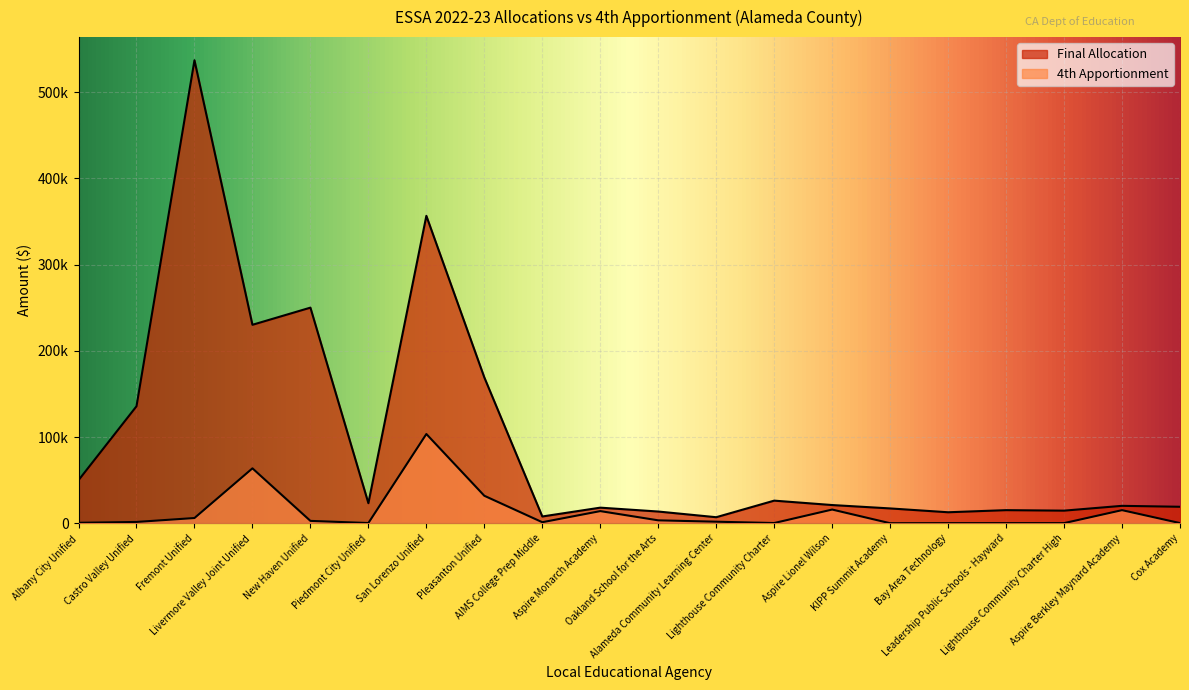

True or false: 4th Apportionment and Final Allocation intersect in this chart.

False